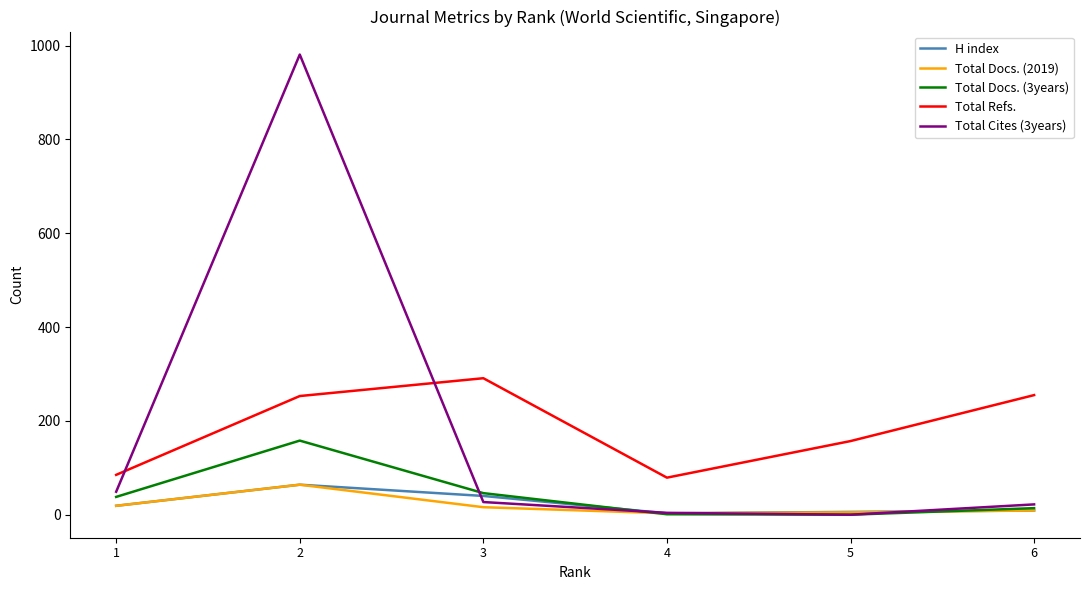

What is the maximum value for Total Docs. (2019)?

64